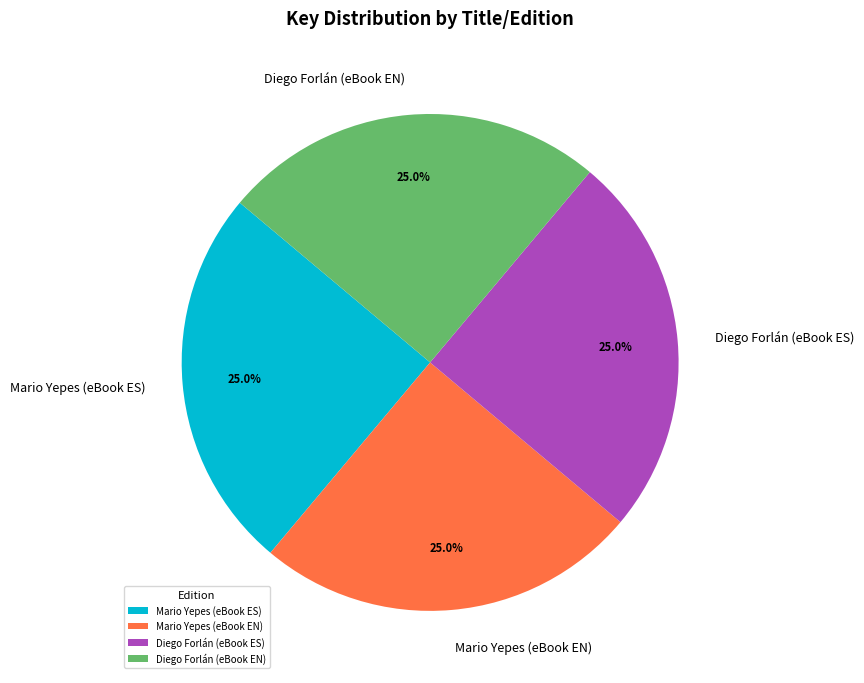

How many slices are in this pie chart?

4